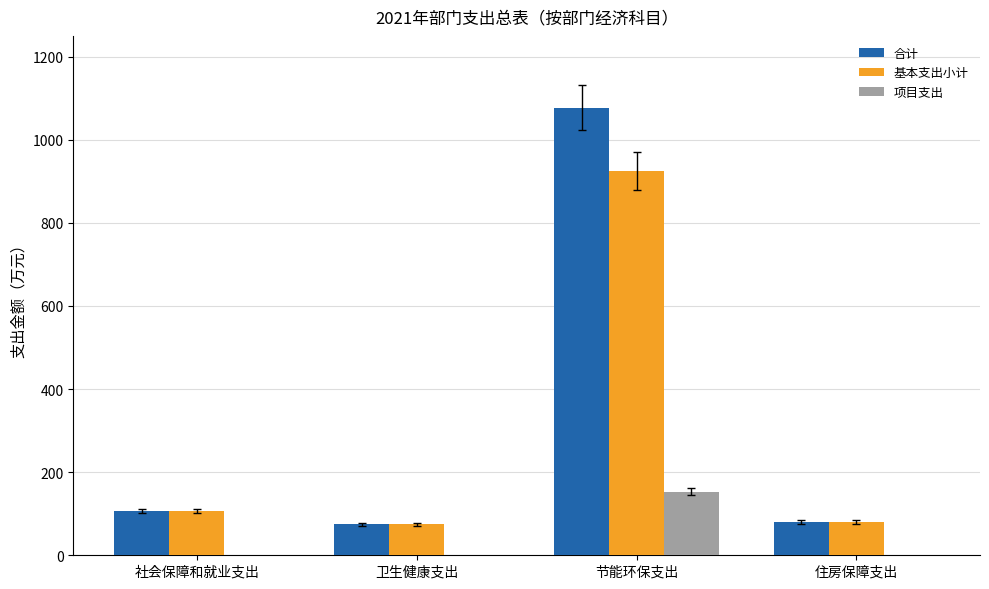

The value of 合计 at 住房保障支出 is 80.0. True or false?

True